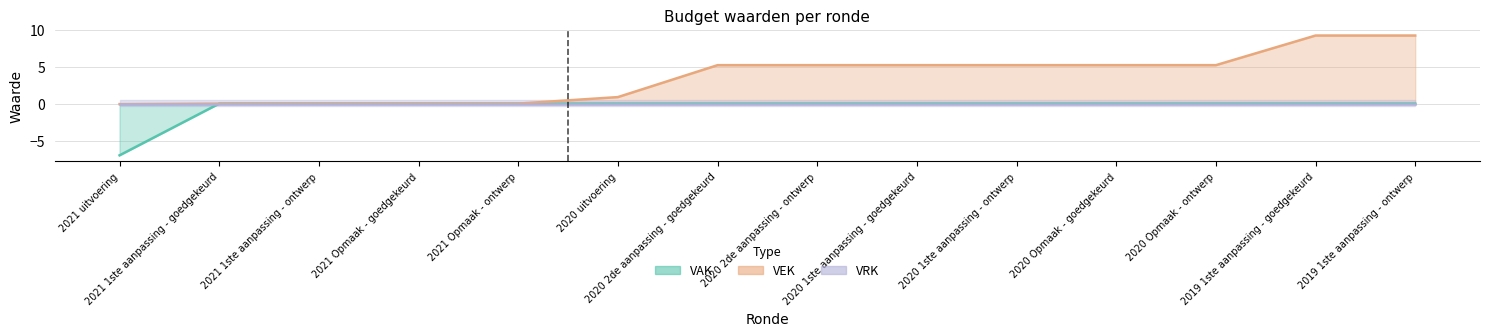

Is it true that VEK equals 2.3 at 2020 2de aanpassing - ontwerp?

False